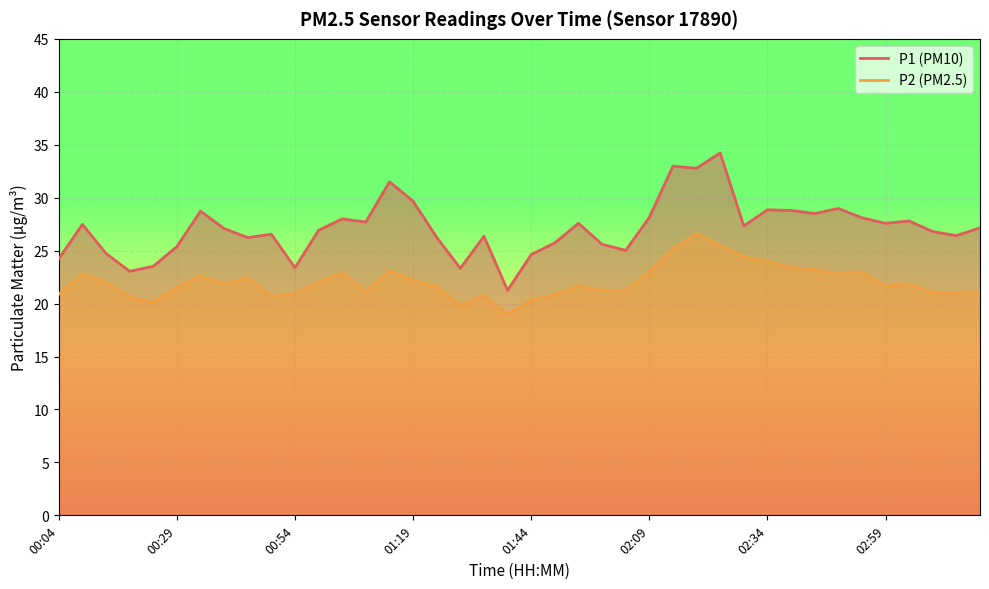

What is the greatest value displayed?

34.2